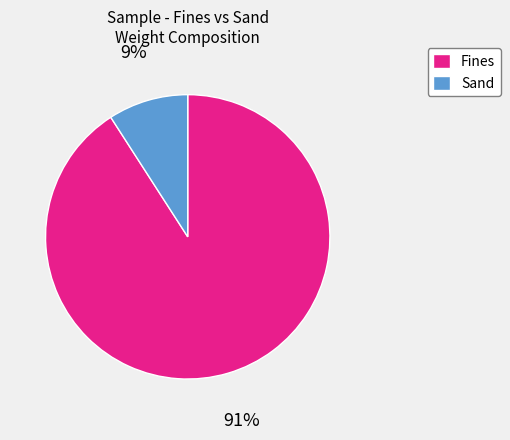

Is it true that Fines is 91% of the pie?

True